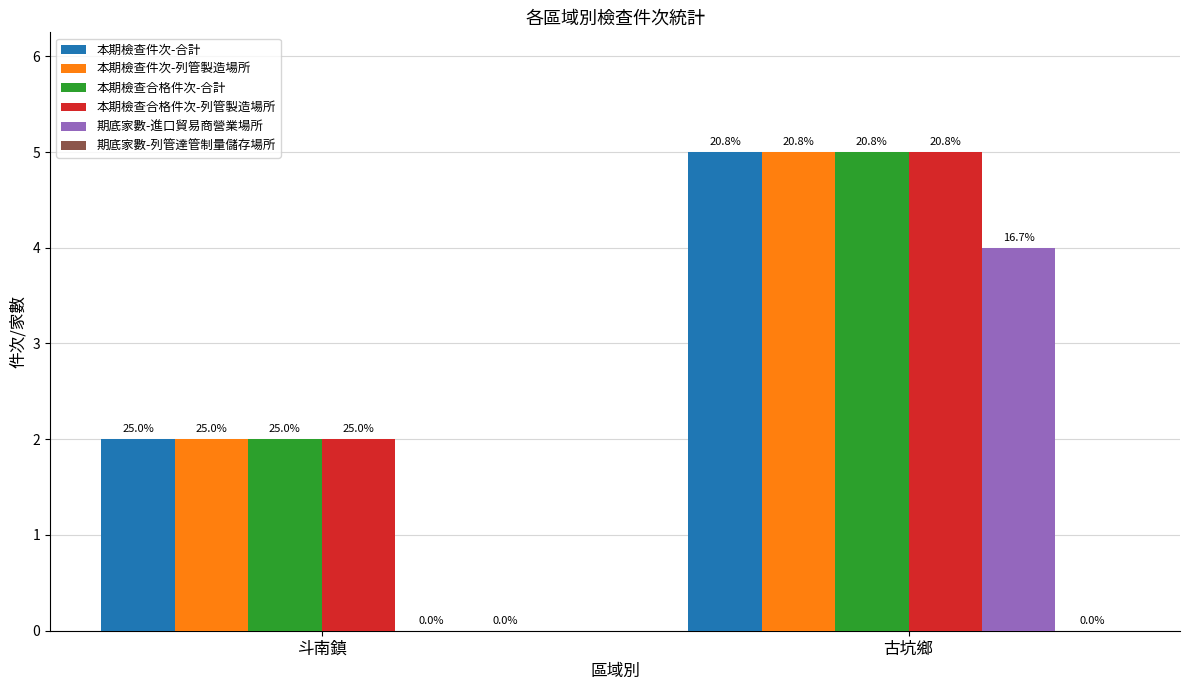

Does the chart contain stacked bars?

No